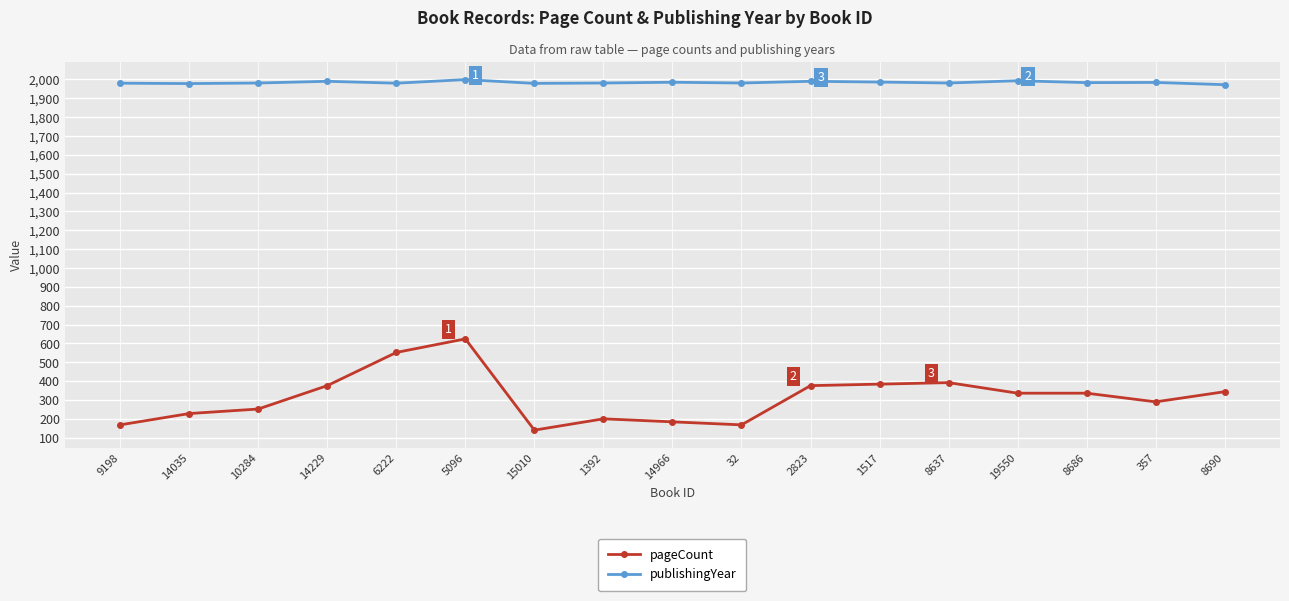

True or false: publishingYear and pageCount cross at least once.

False